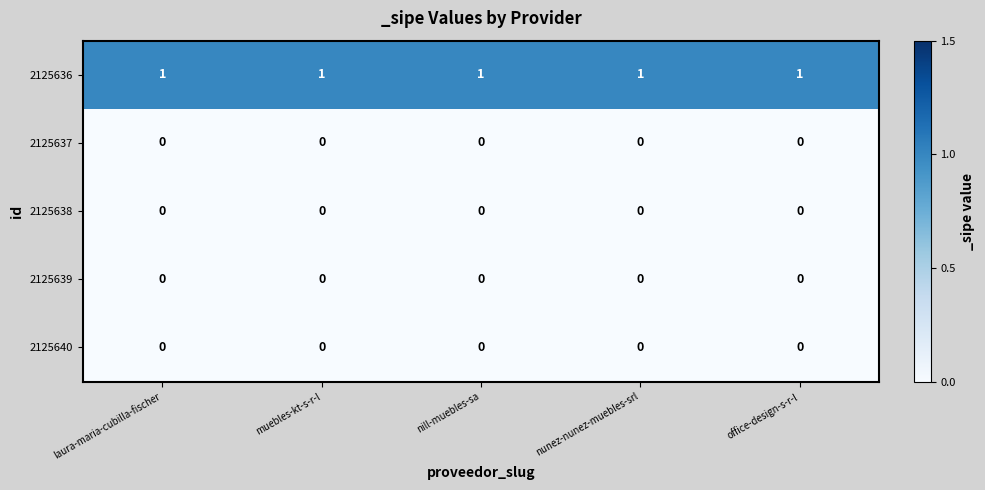

Which series has the largest total across all categories?

2125636